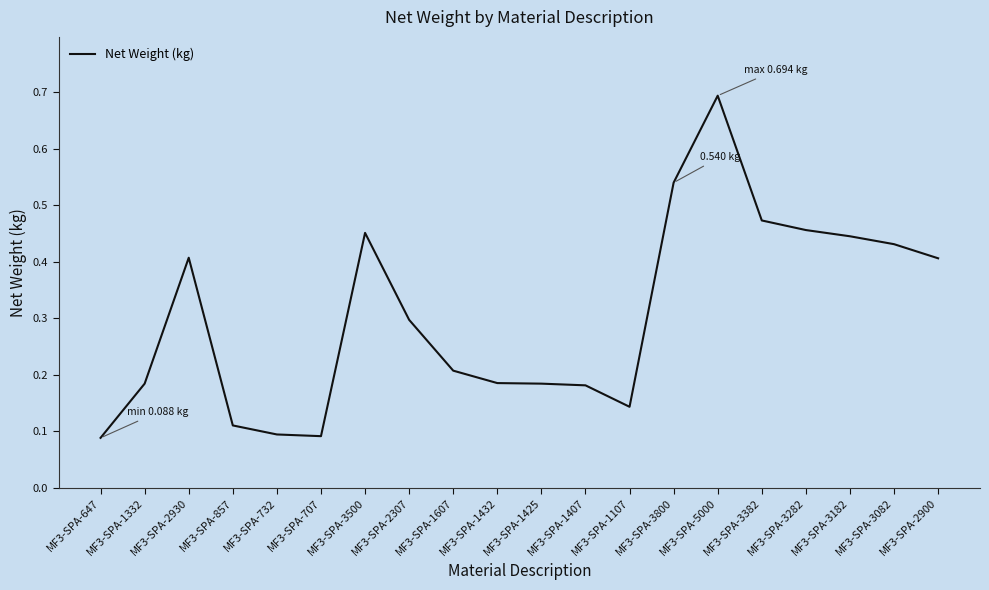

Which has a higher value, MF3-SPA-2930 or MF3-SPA-3082?

MF3-SPA-3082